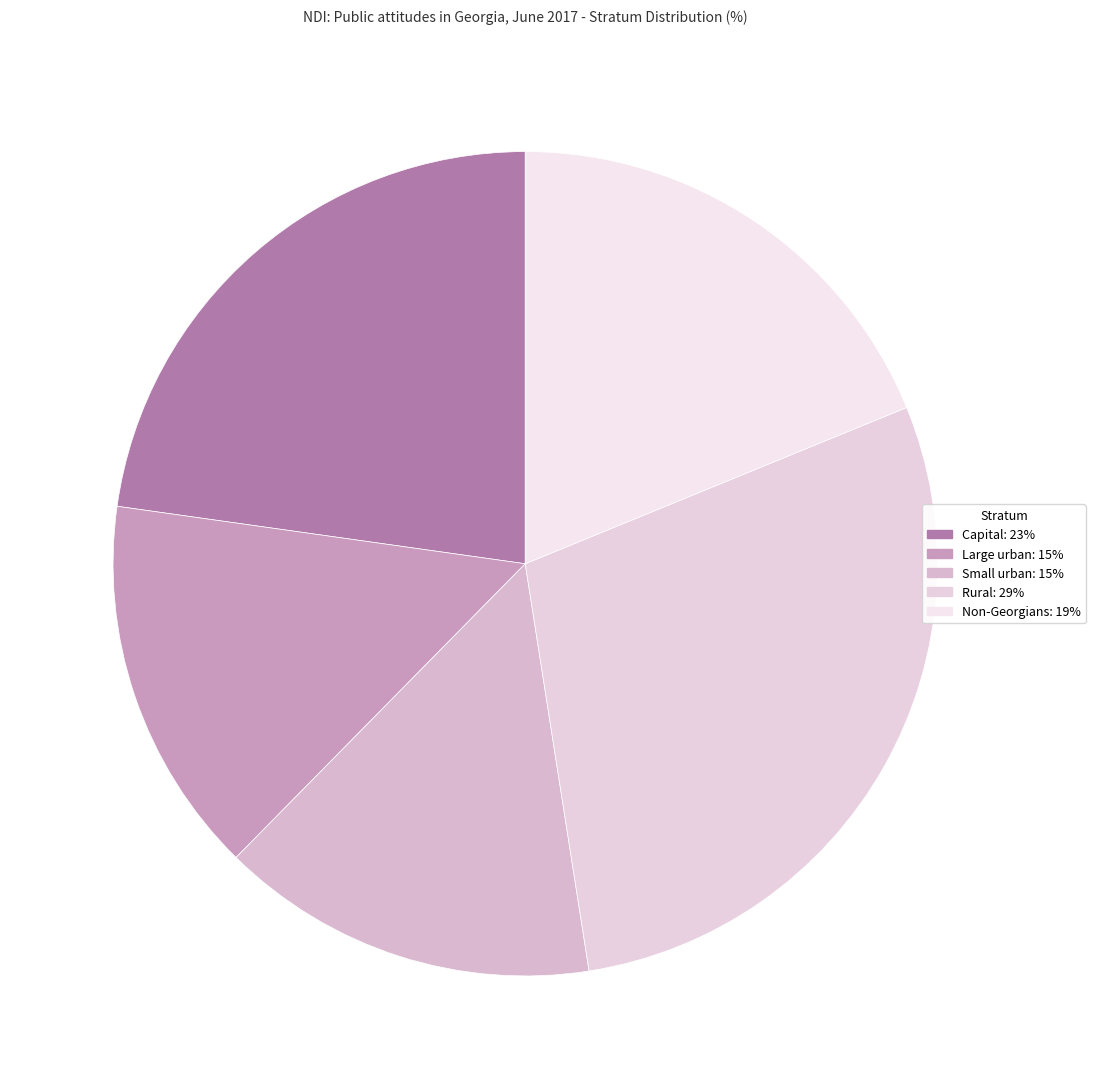

To the nearest percent, what portion does Non-Georgians represent?

19%